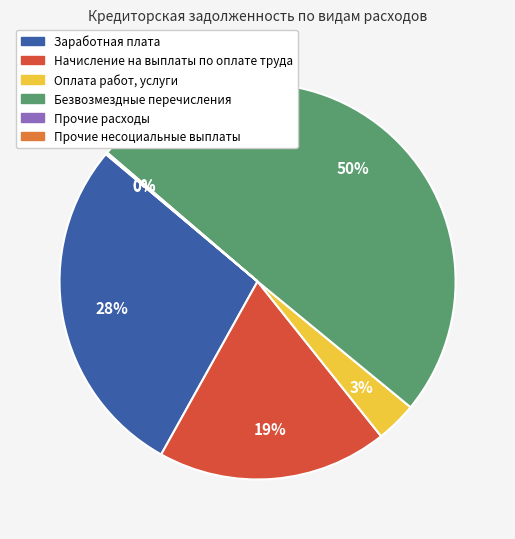

To the nearest percent, what portion does Оплата работ, услуги represent?

3%